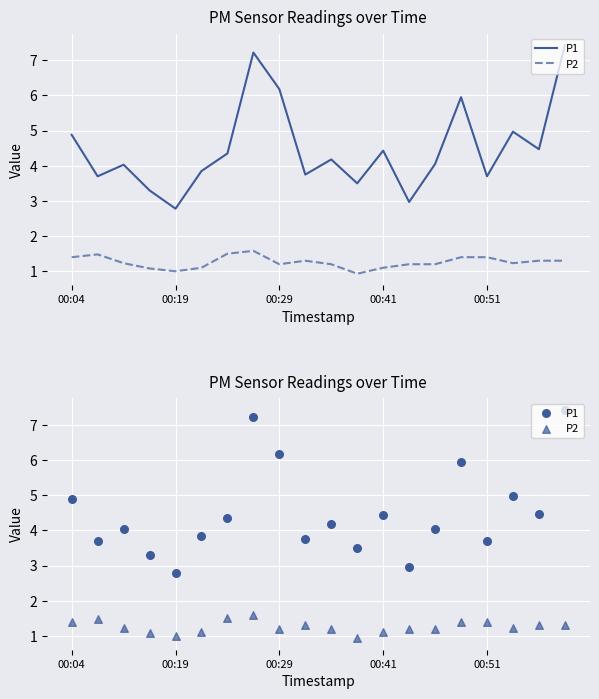

Is the value of P2 at 16 greater than the value of P1 at 9?

No